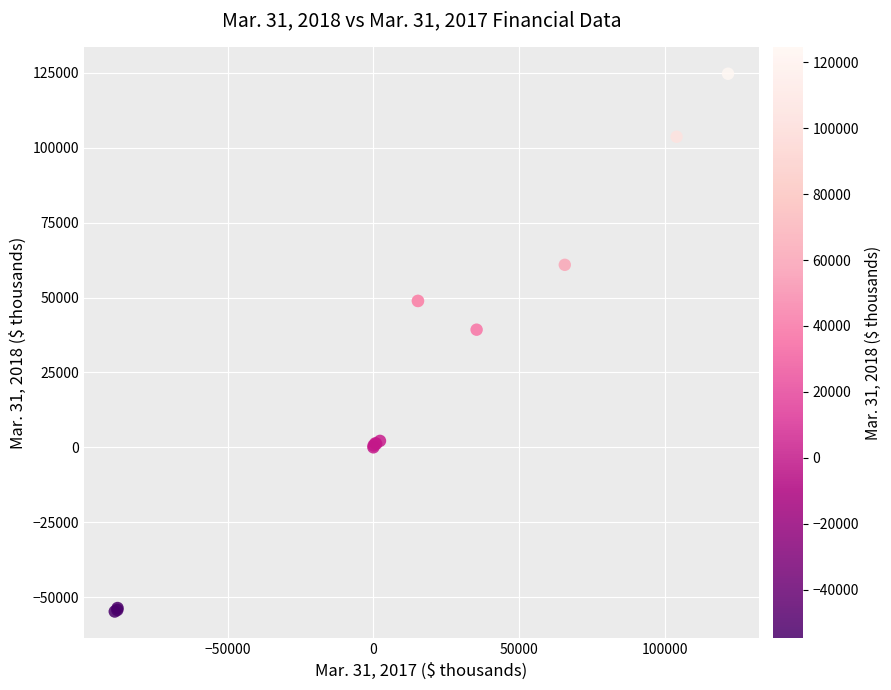

What Y value in the scatter plot is closest to 34954?

39276.0